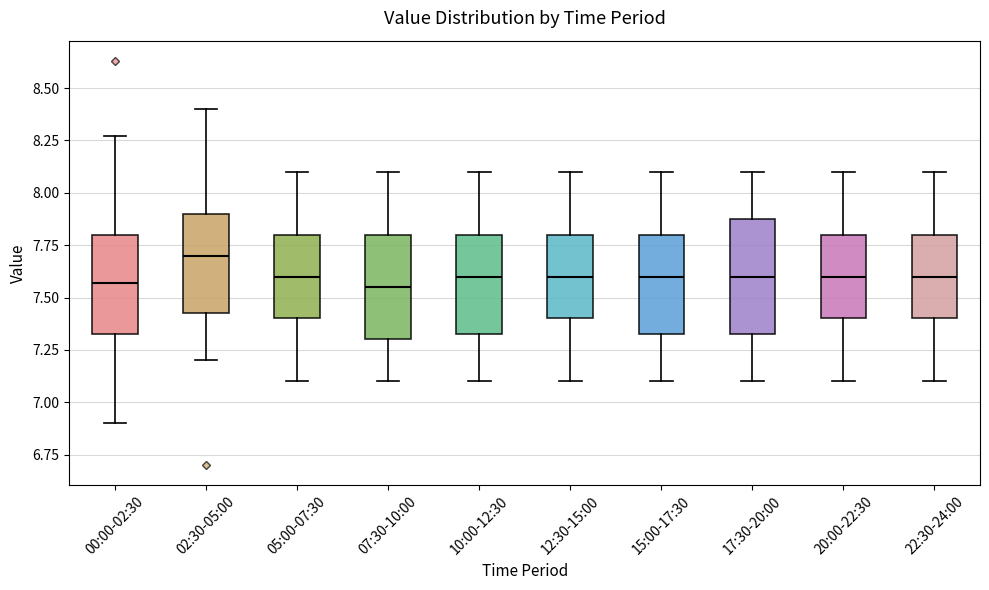

Where does the upper whisker of the box for 20:00-22:30 end on the y-axis? The values are not printed on the chart, so give them approximately, as read against the axis.

8.10